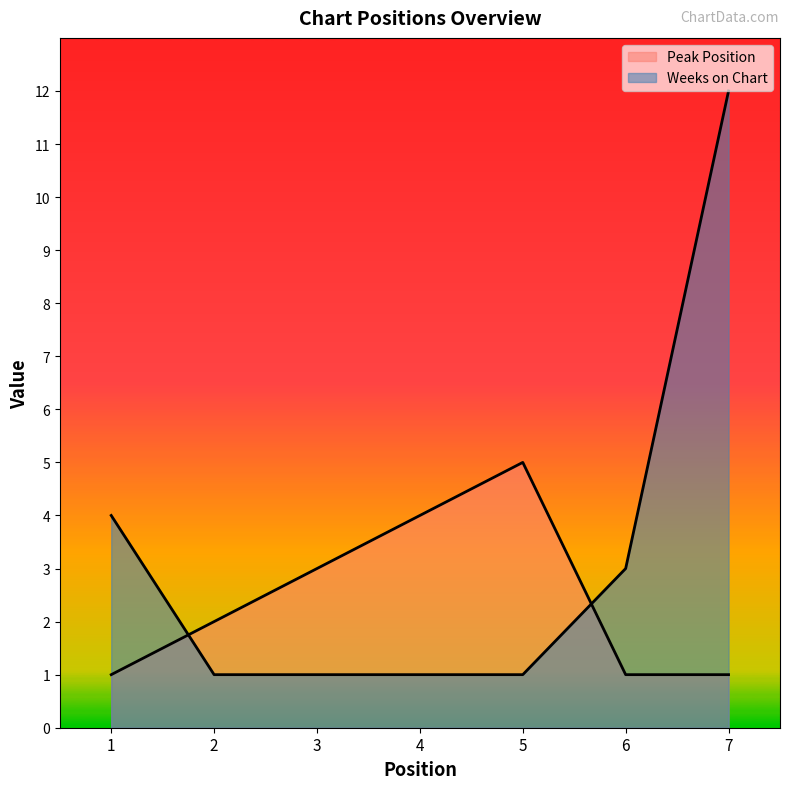

Reading left to right, transcribe all the data shown in this chart.

Peak Position: 1=1	2=2	3=3	4=4	5=5	6=1	7=1
Weeks on Chart: 1=4	2=1	3=1	4=1	5=1	6=3	7=12